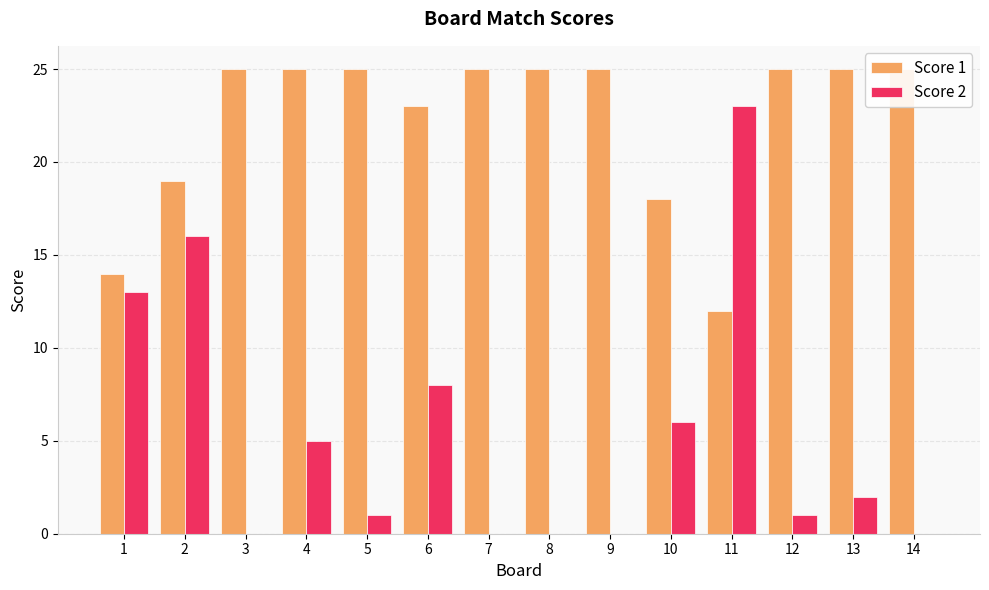

Rank the series by their average value, from lowest to highest.

Score 2, Score 1